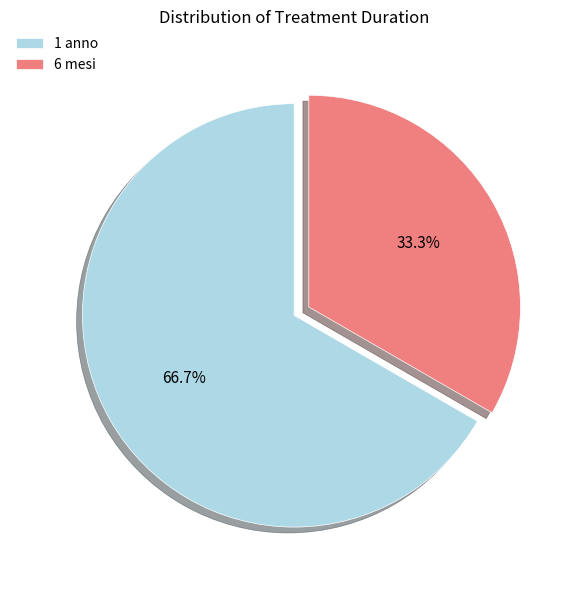

The 6 mesi slice represents 33% of the pie. True or false?

True